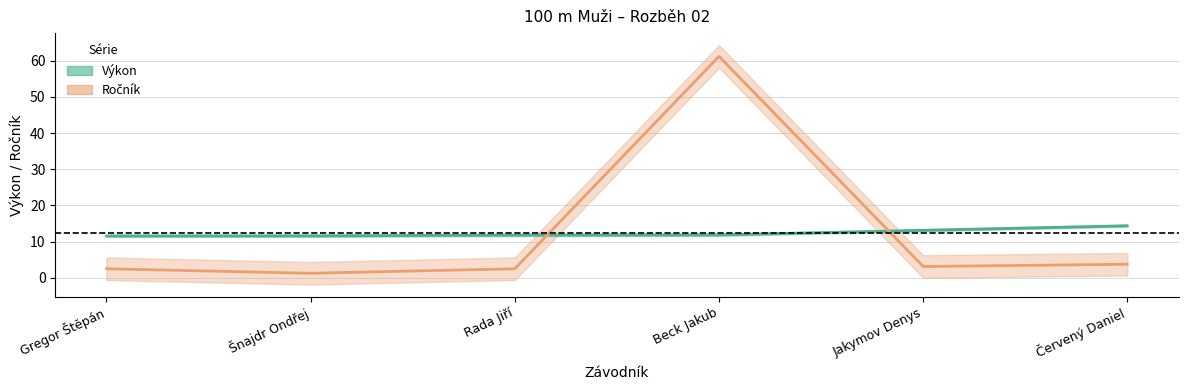

True or false: Výkon has a value of 4.1 at Šnajdr Ondřej.

False